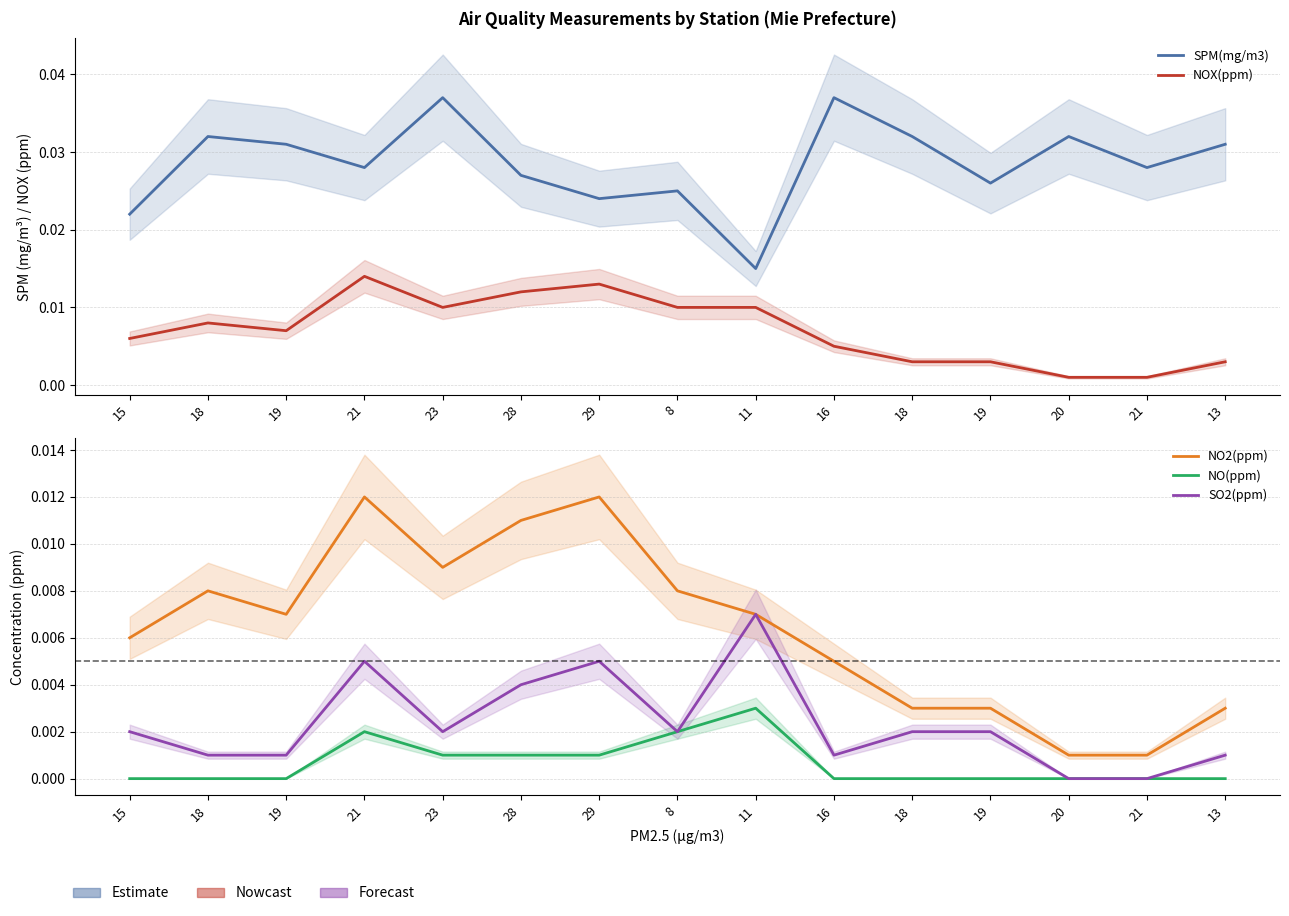

Reading left to right, list all the values displayed in this chart.

SPM(mg/m3): 15=0.0	18=0.0	19=0.0	21=0.0	23=0.0	28=0.0	29=0.0	8=0.0	11=0.0	16=0.0	18=0.0	19=0.0	20=0.0	21=0.0	13=0.0
NOX(ppm): 15=0.0	18=0.0	19=0.0	21=0.0	23=0.0	28=0.0	29=0.0	8=0.0	11=0.0	16=0.0	18=0.0	19=0.0	20=0.0	21=0.0	13=0.0
NO2(ppm): 15=0.0	18=0.0	19=0.0	21=0.0	23=0.0	28=0.0	29=0.0	8=0.0	11=0.0	16=0.0	18=0.0	19=0.0	20=0.0	21=0.0	13=0.0
NO(ppm): 15=0.0	18=0.0	19=0.0	21=0.0	23=0.0	28=0.0	29=0.0	8=0.0	11=0.0	16=0.0	18=0.0	19=0.0	20=0.0	21=0.0	13=0.0
SO2(ppm): 15=0.0	18=0.0	19=0.0	21=0.0	23=0.0	28=0.0	29=0.0	8=0.0	11=0.0	16=0.0	18=0.0	19=0.0	20=0.0	21=0.0	13=0.0